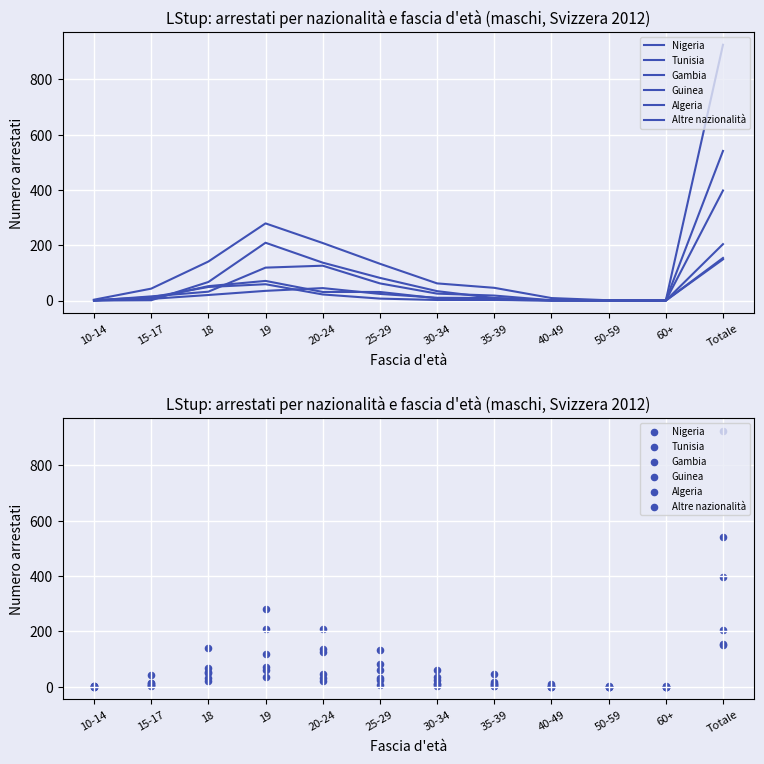

Which series contains the lowest Y value?

Nigeria